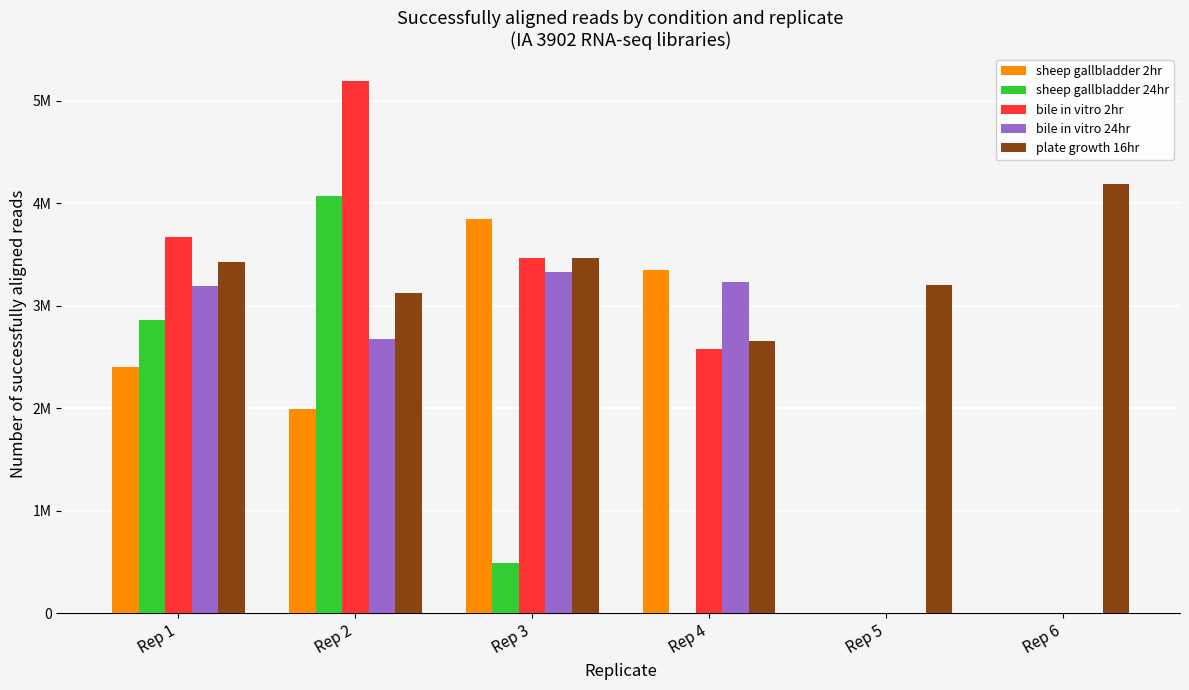

At which label does bile in vitro 2hr reach its minimum?

Rep 5